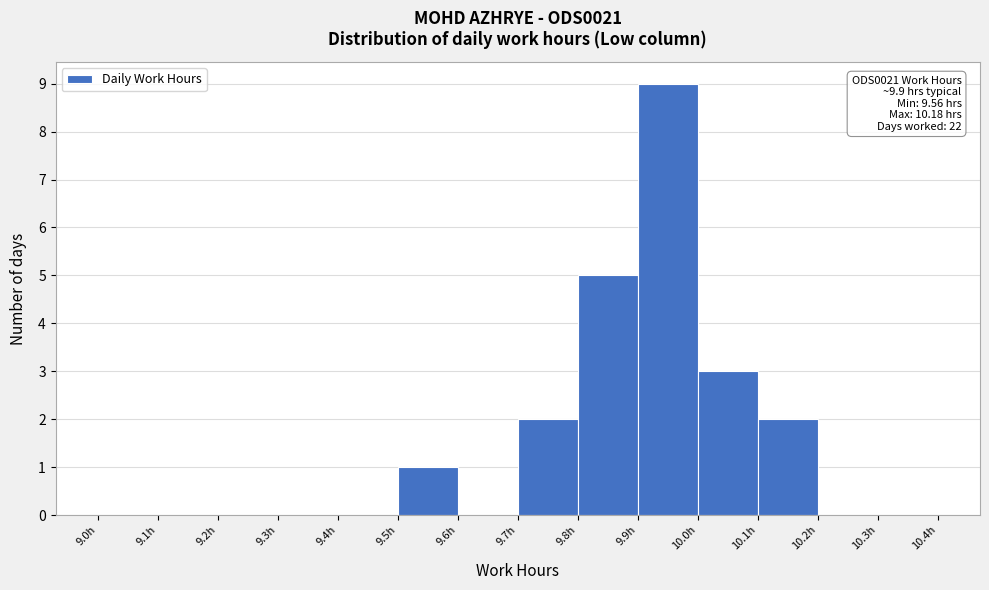

Which range on the x-axis has the tallest bar?

9.9 to 10.0